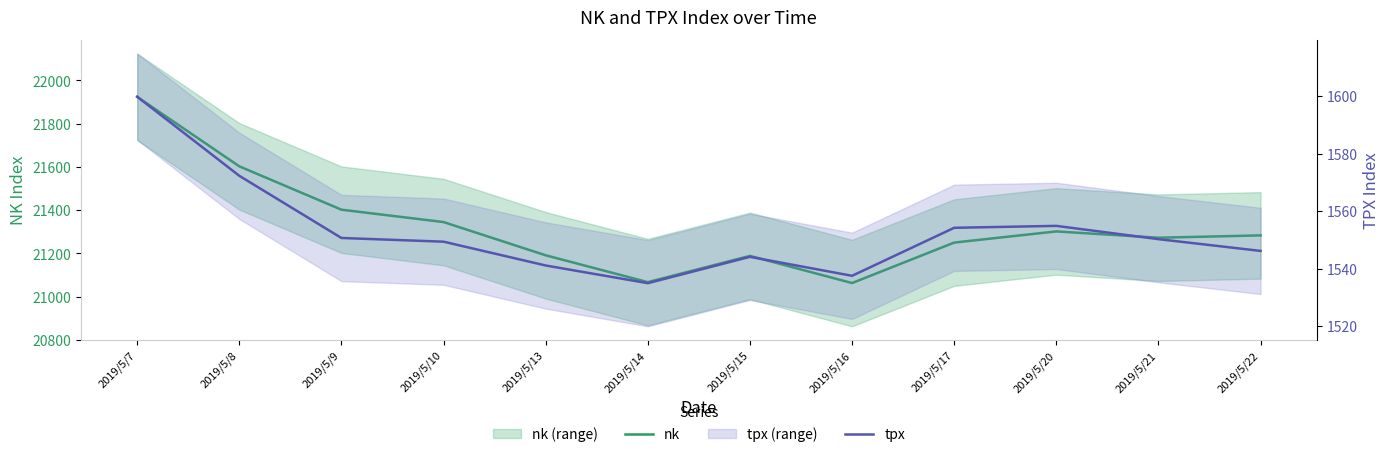

How many distinct data groups are displayed?

2